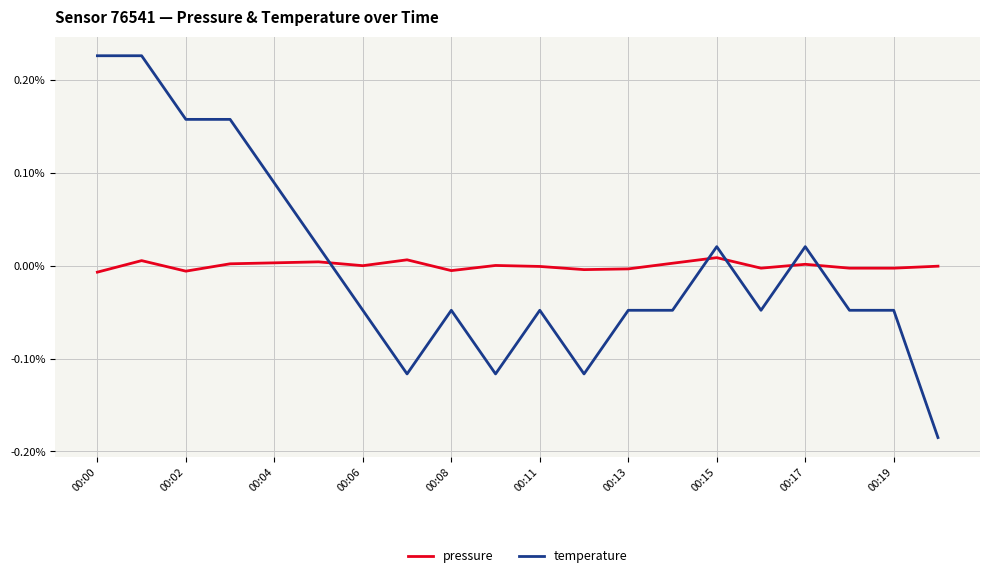

What is the difference between the maximum and minimum values in the temperature series?

0.4